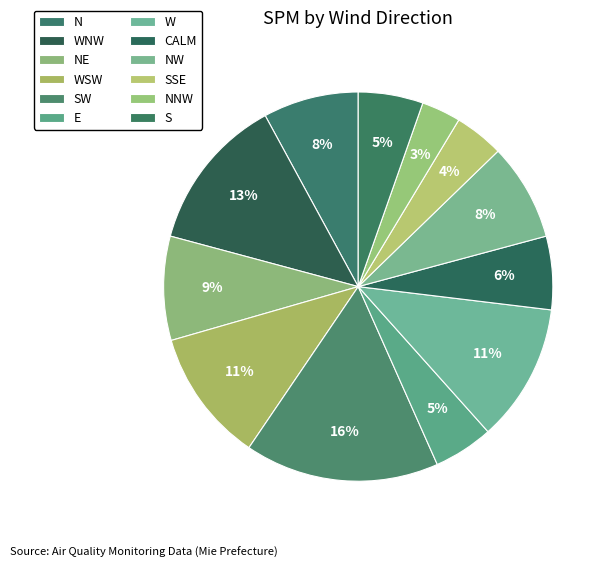

Count the number of slices in the pie.

12